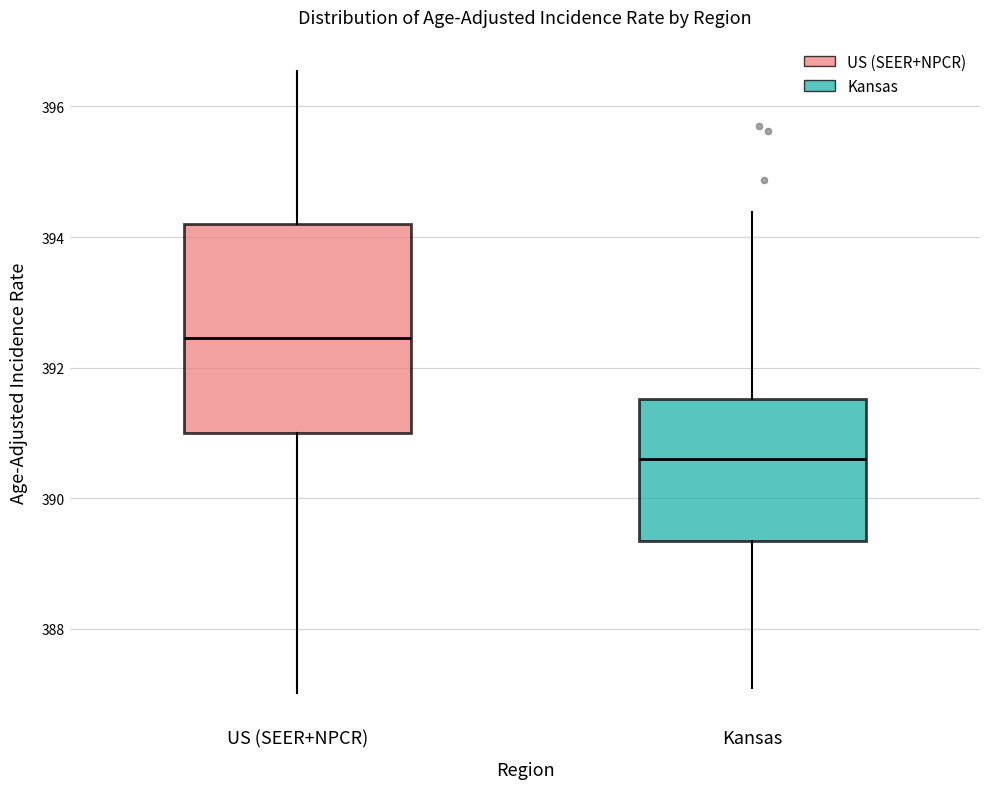

Reading left to right, transcribe this box plot: for each box, give where its median line is, the range the box spans, and where its two whiskers end, as read against the y-axis. The values are not printed on the chart, so give them approximately, as read against the axis.

US (SEER+NPCR): median 392.4, box 391.0 to 394.2, whiskers 387.0 to 396.6
Kansas: median 390.6, box 389.4 to 391.6, whiskers 387.0 to 394.4